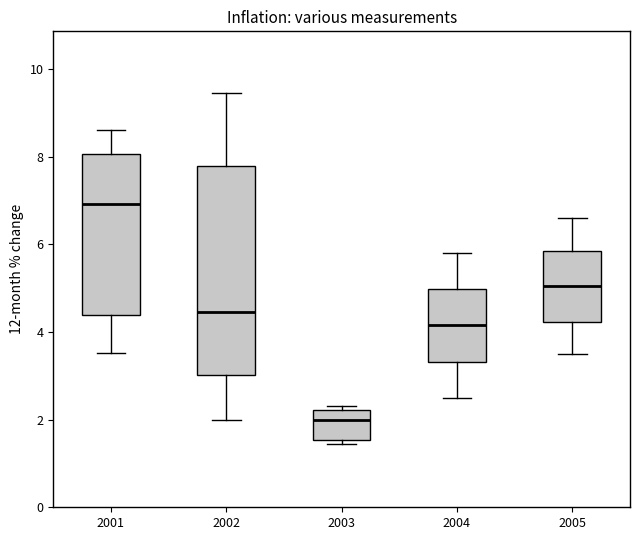

Reading left to right, transcribe this box plot: for each box, give where its median line is, the range the box spans, and where its two whiskers end, as read against the y-axis. The values are not printed on the chart, so give them approximately, as read against the axis.

2001: median 7.0, box 4.4 to 8.0, whiskers 3.6 to 8.6
2002: median 4.4, box 3.0 to 7.8, whiskers 2.0 to 9.4
2003: median 2.0, box 1.6 to 2.2, whiskers 1.4 to 2.4
2004: median 4.2, box 3.4 to 5.0, whiskers 2.6 to 5.8
2005: median 5.0, box 4.2 to 5.8, whiskers 3.6 to 6.6